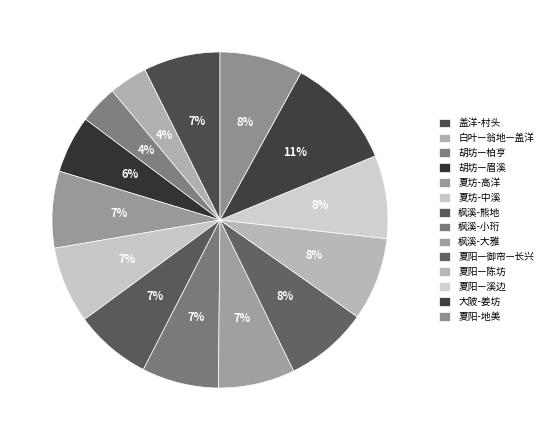

To the nearest percent, what is the average slice percentage?

7%